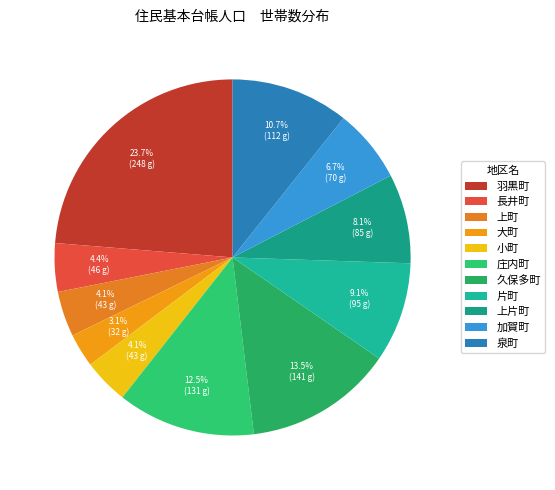

To the nearest percent, what is the average slice percentage?

9%